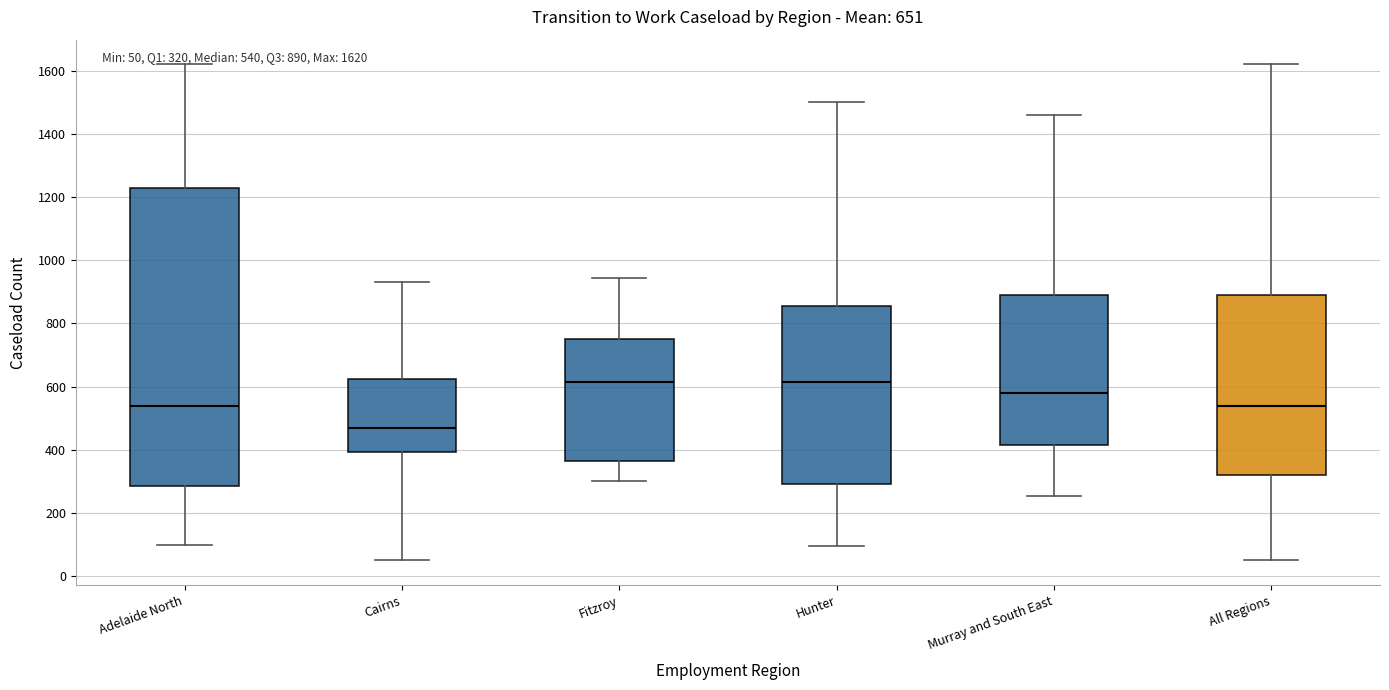

Comparing the boxes themselves (not the whiskers), which one is the tallest?

Adelaide North